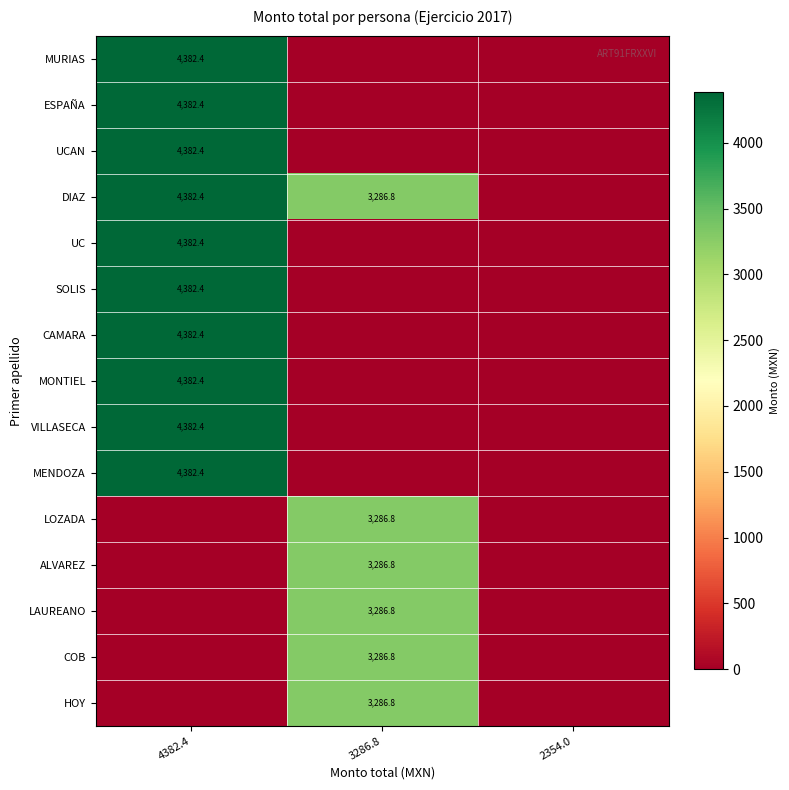

Is it true that MURIAS equals 0.0 at 2354.0?

True